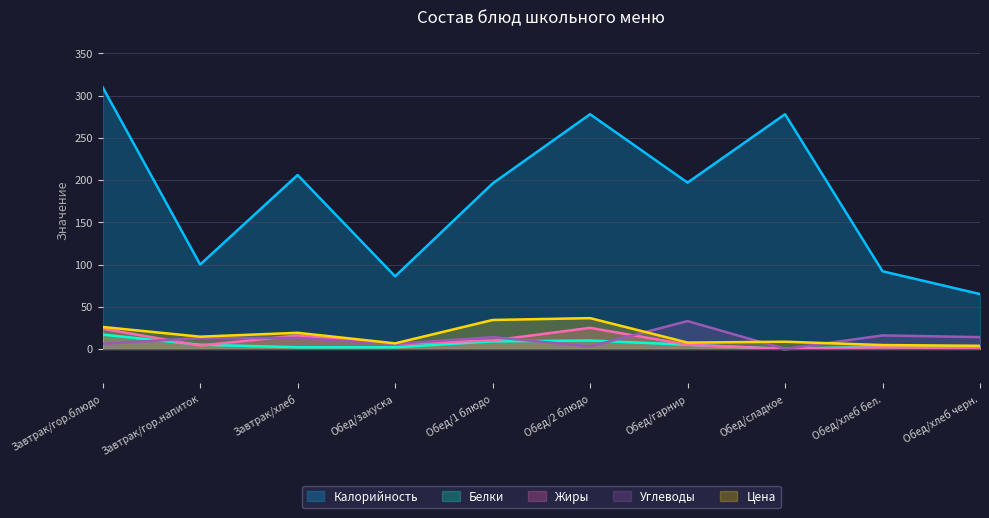

At which label does Цена reach its peak?

Обед/2 блюдо